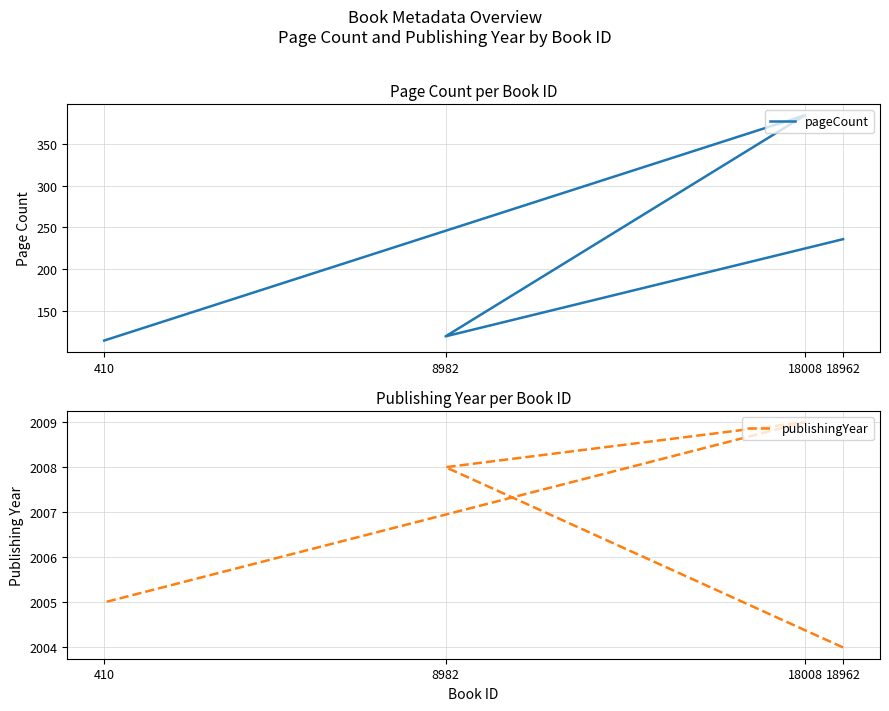

List the series in order of their overall mean, lowest first.

pageCount, publishingYear